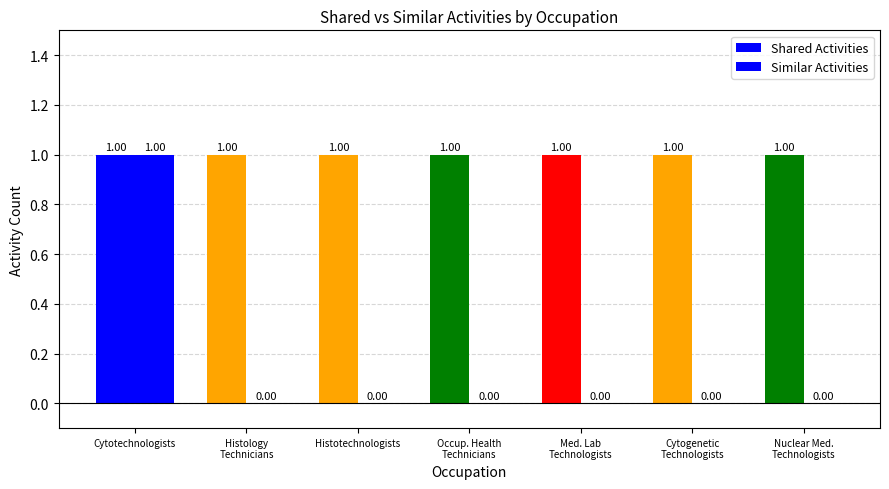

Reading right to left, what are all the values shown in this chart?

Shared Activities: 1	1	1	1	1	1	1
Similar Activities: 0	0	0	0	0	0	1